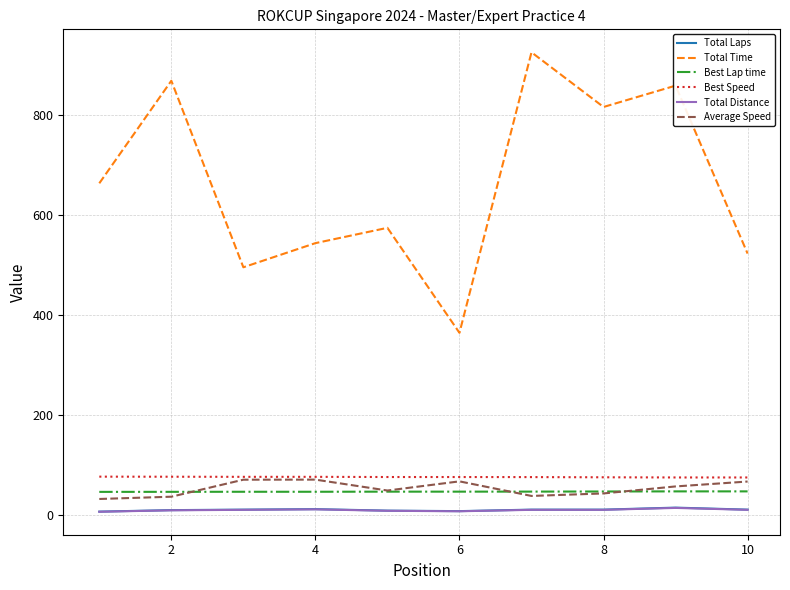

True or false: Best Lap time and Best Speed cross at least once.

False